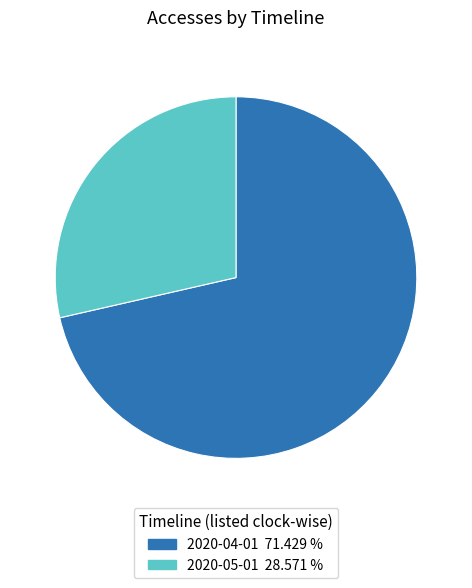

What is the smallest slice in the pie chart?

2020-05-01